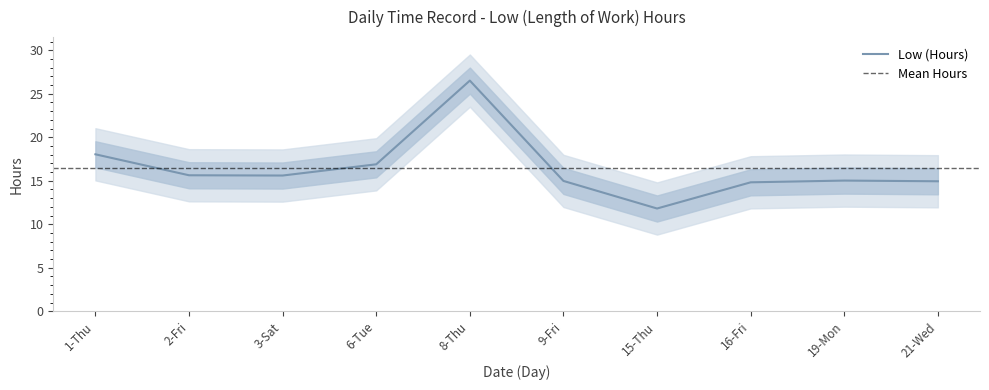

What is the sum of the values at 6-Tue and 16-Fri?

31.7